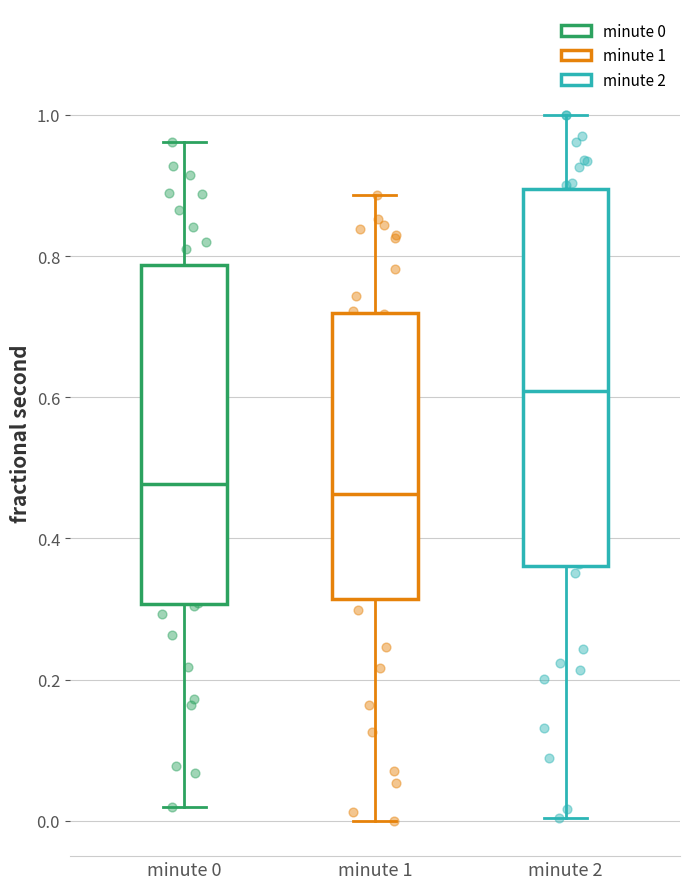

Which box has the highest median line?

minute 2